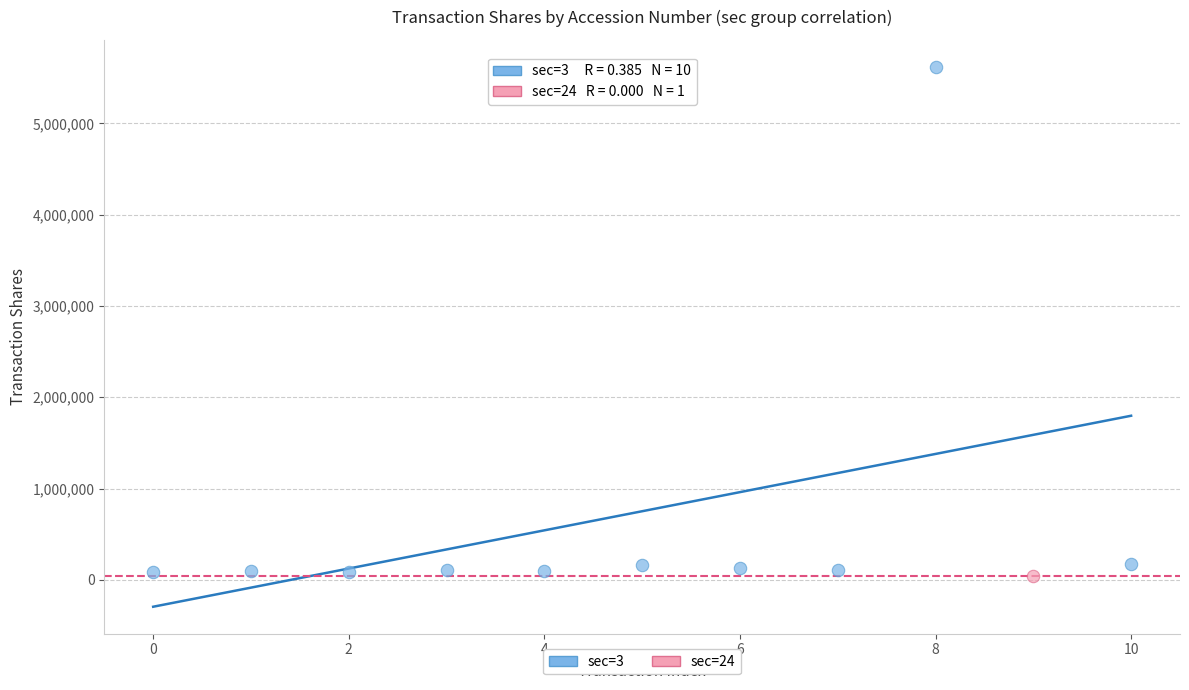

What are all the series names shown in the legend?

sec=3, sec=24